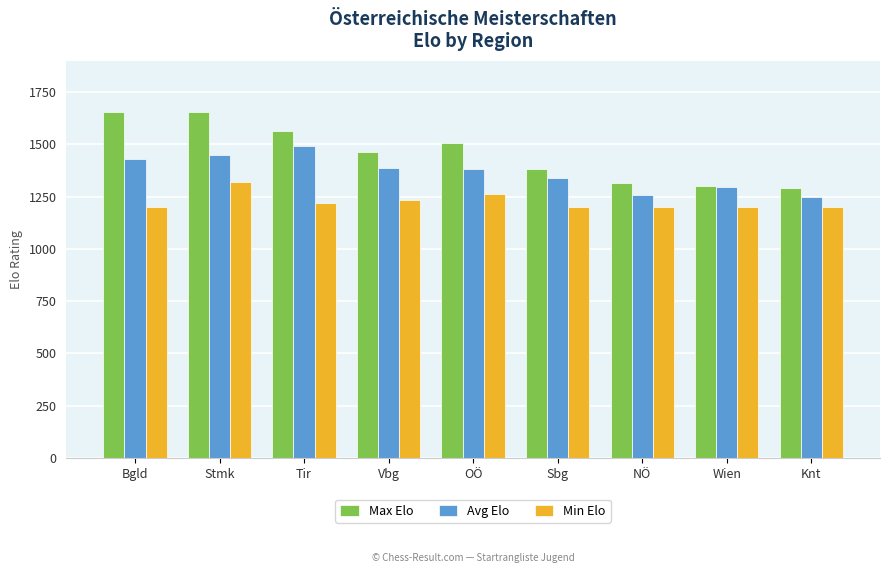

What is the greatest value displayed?

1656